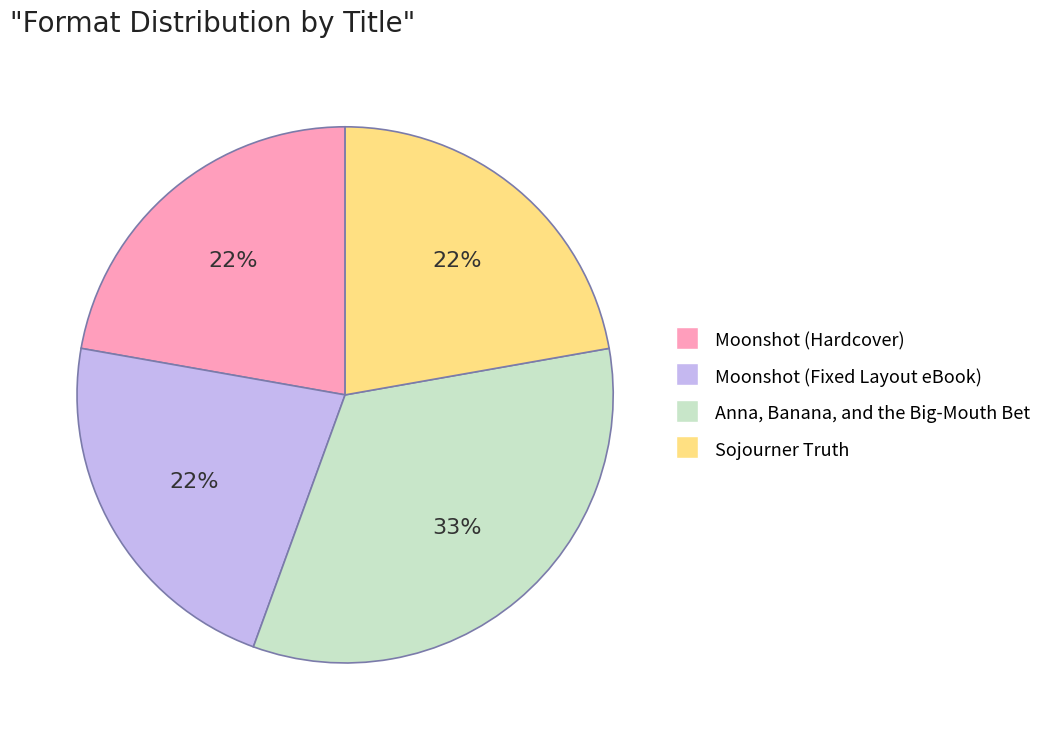

Is Moonshot (Fixed Layout eBook) the majority of the pie?

No